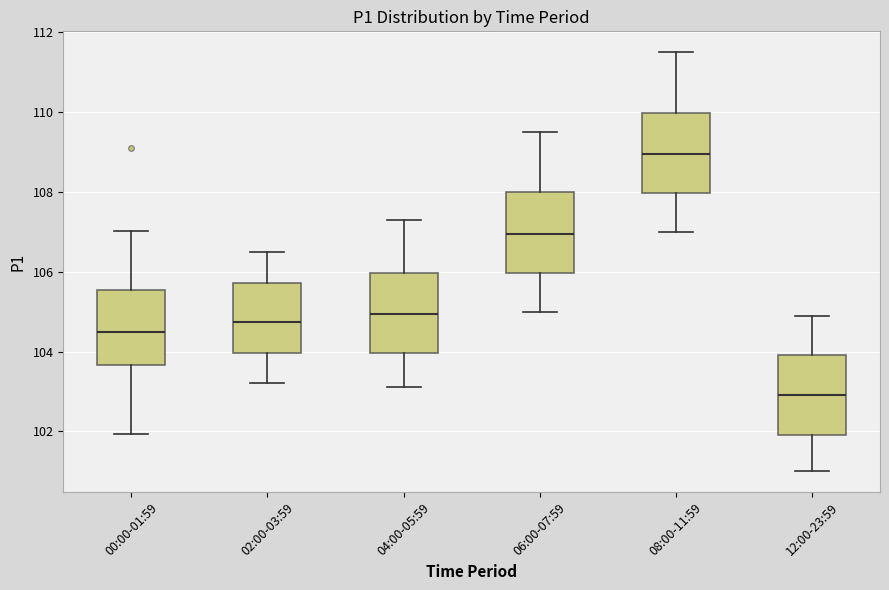

Reading left to right, transcribe this box plot: for each box, give where its median line is, the range the box spans, and where its two whiskers end, as read against the y-axis. The values are not printed on the chart, so give them approximately, as read against the axis.

00:00-01:59: median 104.6, box 103.6 to 105.6, whiskers 102.0 to 107.0
02:00-03:59: median 104.8, box 104.0 to 105.8, whiskers 103.2 to 106.6
04:00-05:59: median 105.0, box 104.0 to 106.0, whiskers 103.2 to 107.4
06:00-07:59: median 107.0, box 106.0 to 108.0, whiskers 105.0 to 109.6
08:00-11:59: median 109.0, box 108.0 to 110.0, whiskers 107.0 to 111.6
12:00-23:59: median 103.0, box 102.0 to 104.0, whiskers 101.0 to 105.0